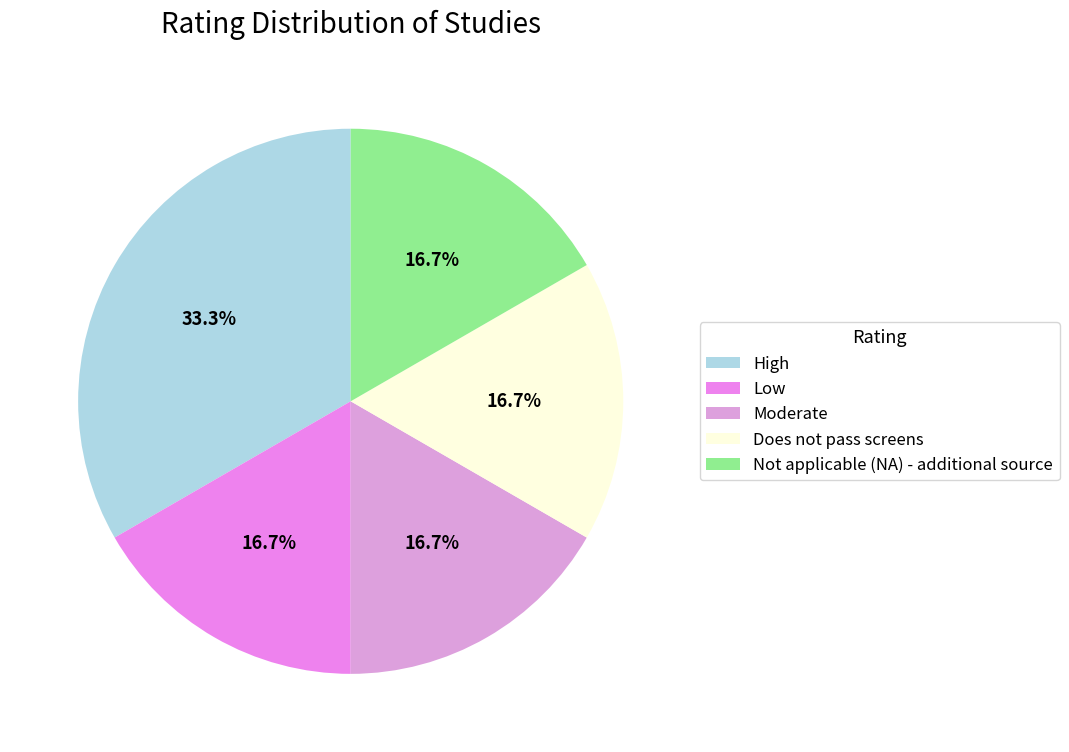

To the nearest percent, what percentage of the pie is Does not pass screens?

17%